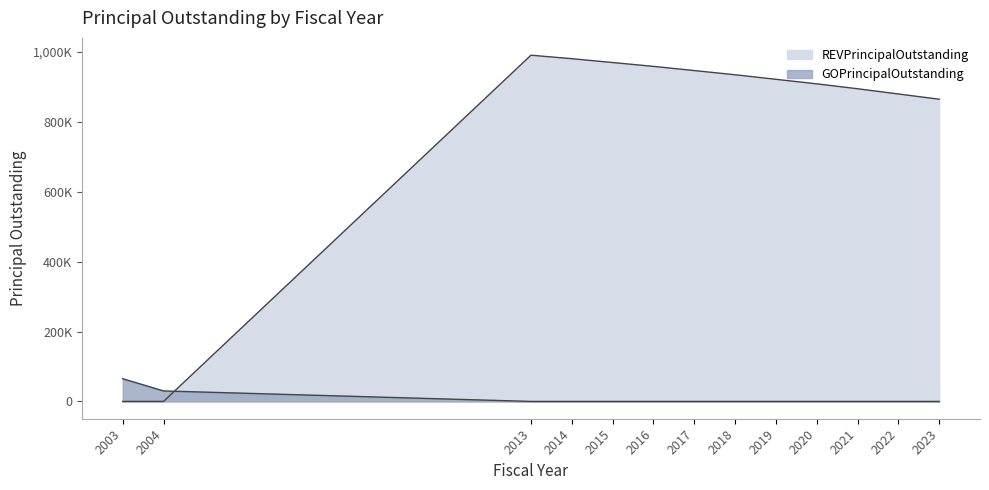

Is it true that REVPrincipalOutstanding equals 1309584 at 2020?

False